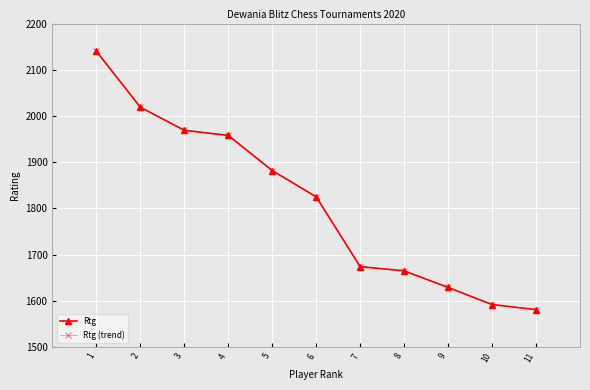

Reading left to right, transcribe all the data shown in this chart.

Rtg: 2140	2019	1969	1958	1882	1825	1674	1665	1629	1592	1581
Rtg (trend): 2140	2019	1969	1958	1882	1825	1674	1665	1629	1592	1581